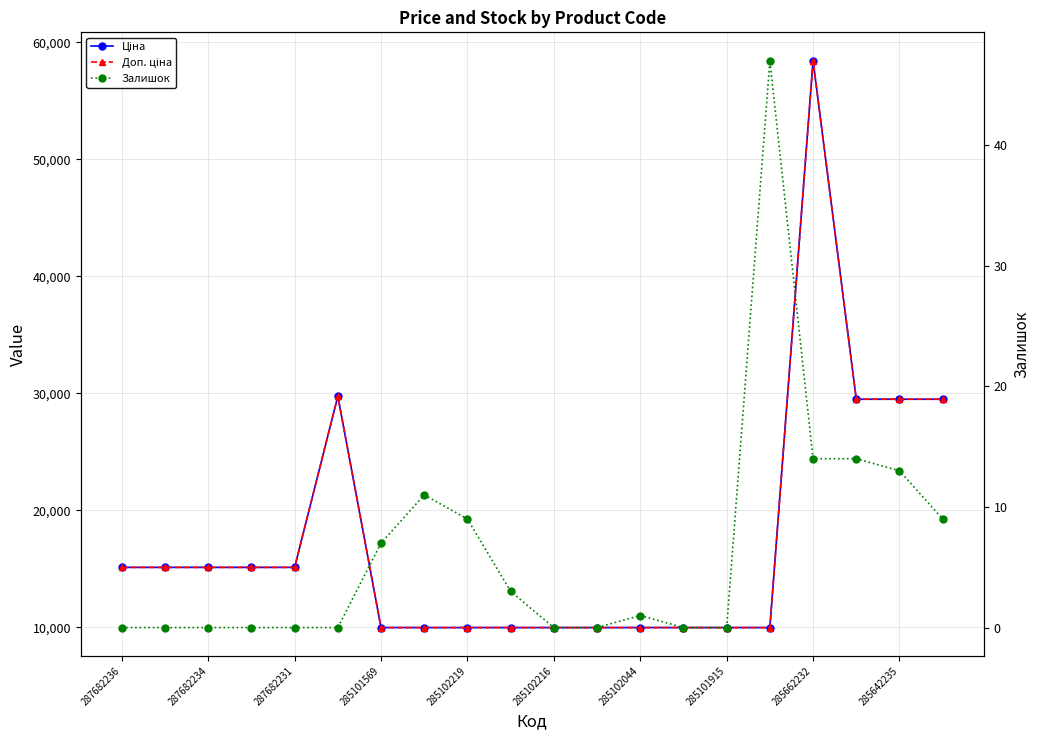

True or false: Ціна has a value of 26211.8 at 285101569.

False